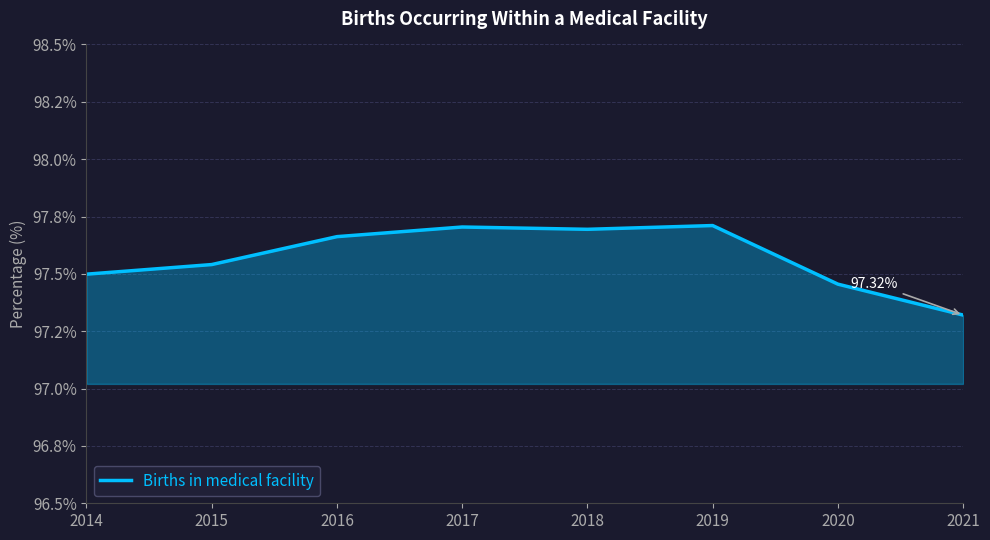

Which category has the lowest value across all series?

2021